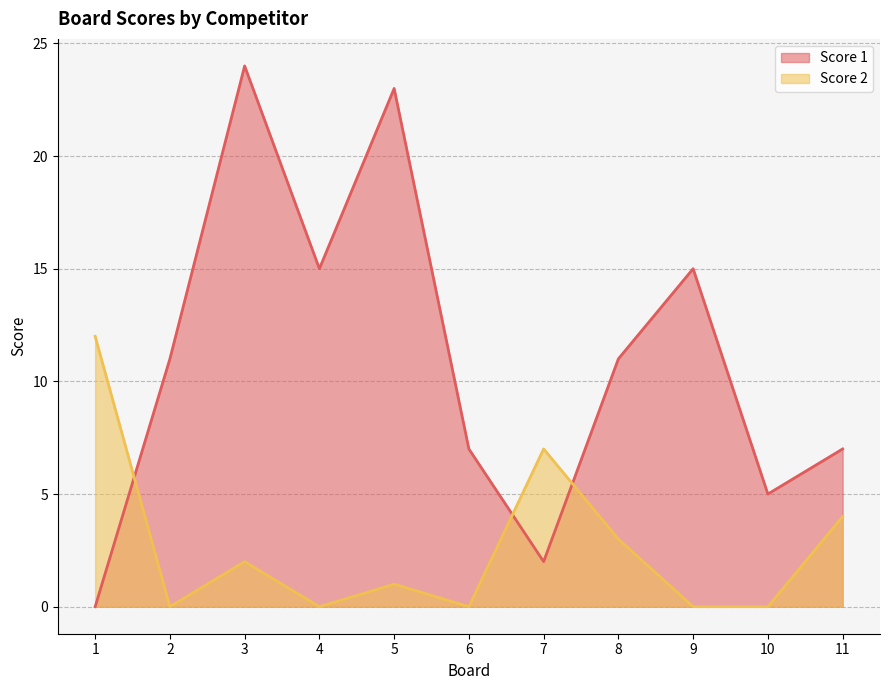

How many positive values does the Score 1 series have?

10